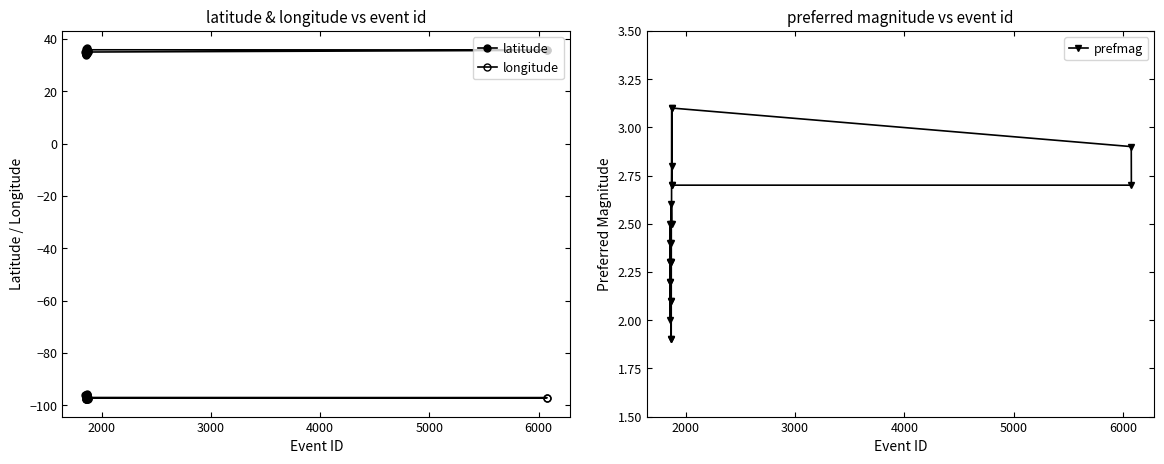

What is the value of the prefmag point at the 13th from the left?

1.9